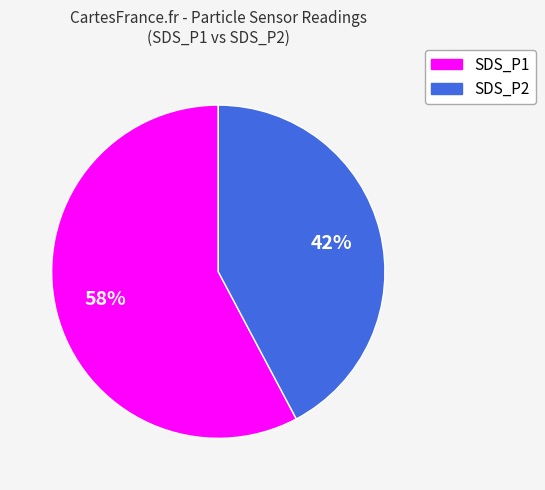

To the nearest percent, what portion does SDS_P1 represent?

58%